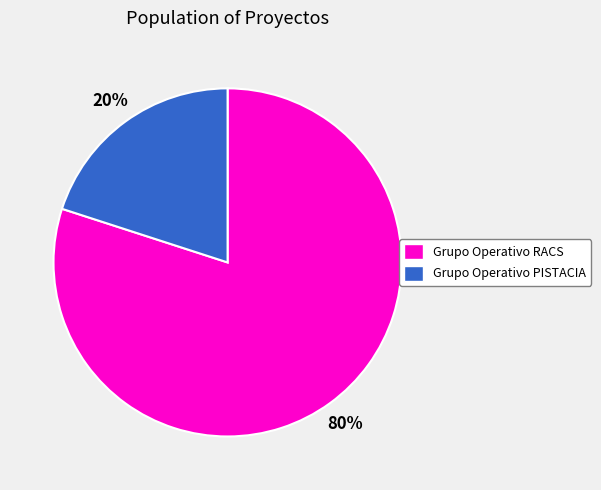

Is the sum of Grupo Operativo PISTACIA and Grupo Operativo RACS greater than half?

Yes